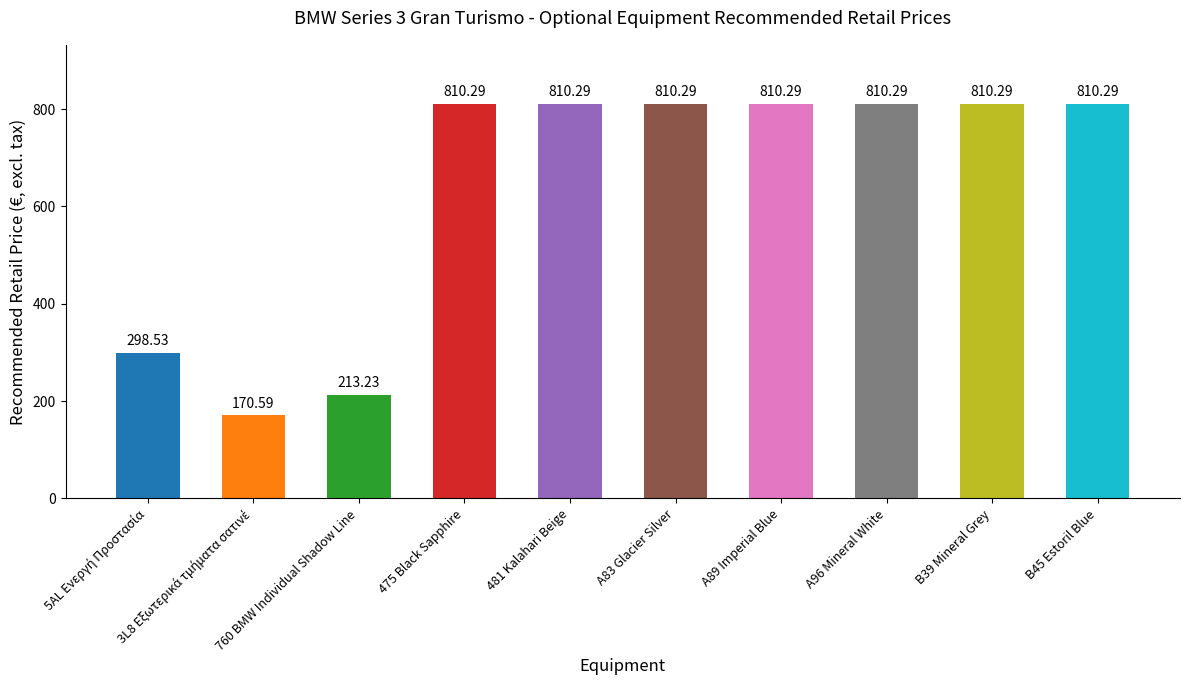

What is the sum of the values at B45 Estoril Blue and A96 Mineral White?

1620.6